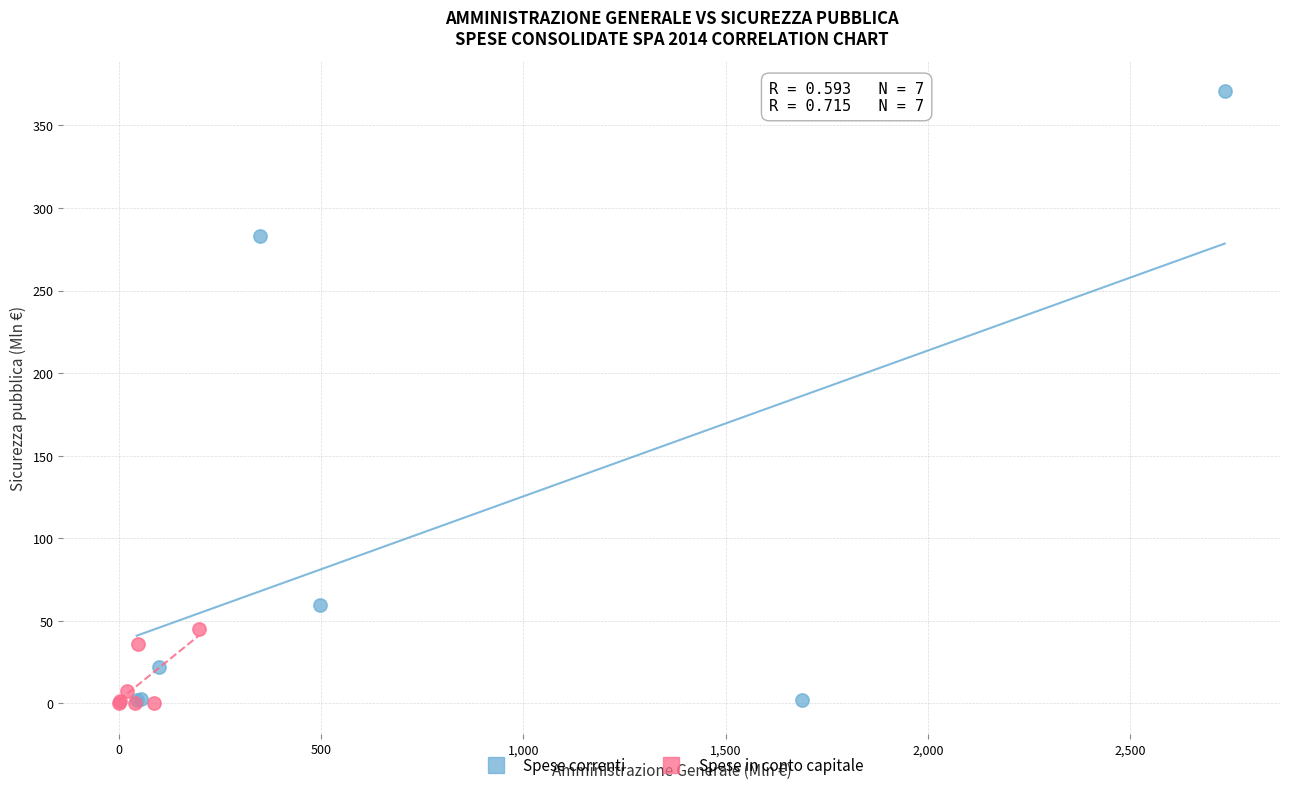

Which series reaches the maximum Y coordinate?

Spese correnti